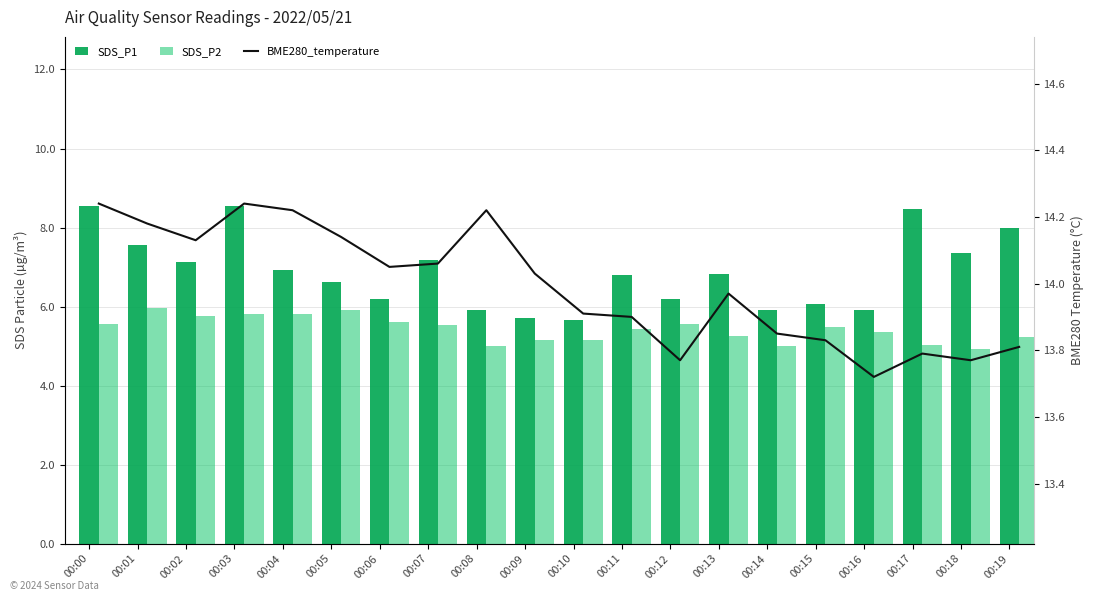

What is the sum of the BME280_temperature values at 00:17 and 00:08?

28.0